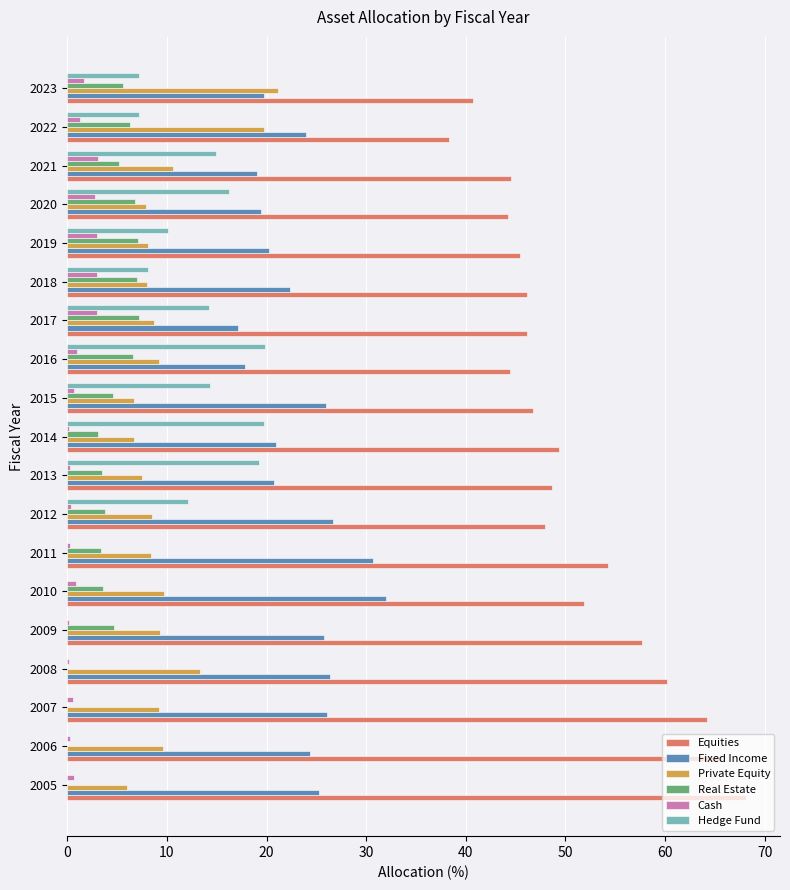

Count the number of categories in the chart.

19